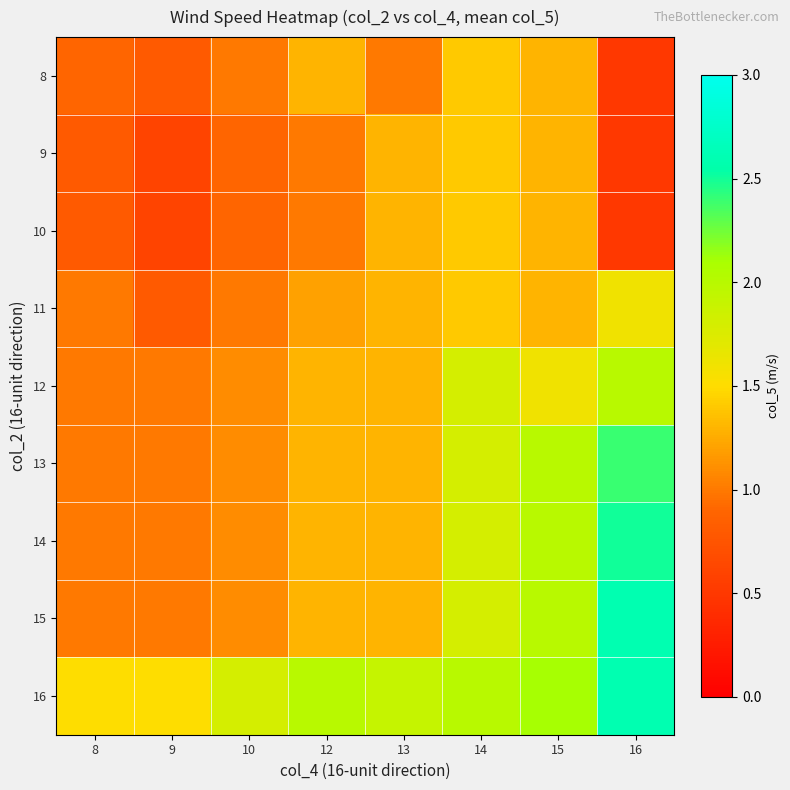

At which category does the chart reach its peak across all series?

16